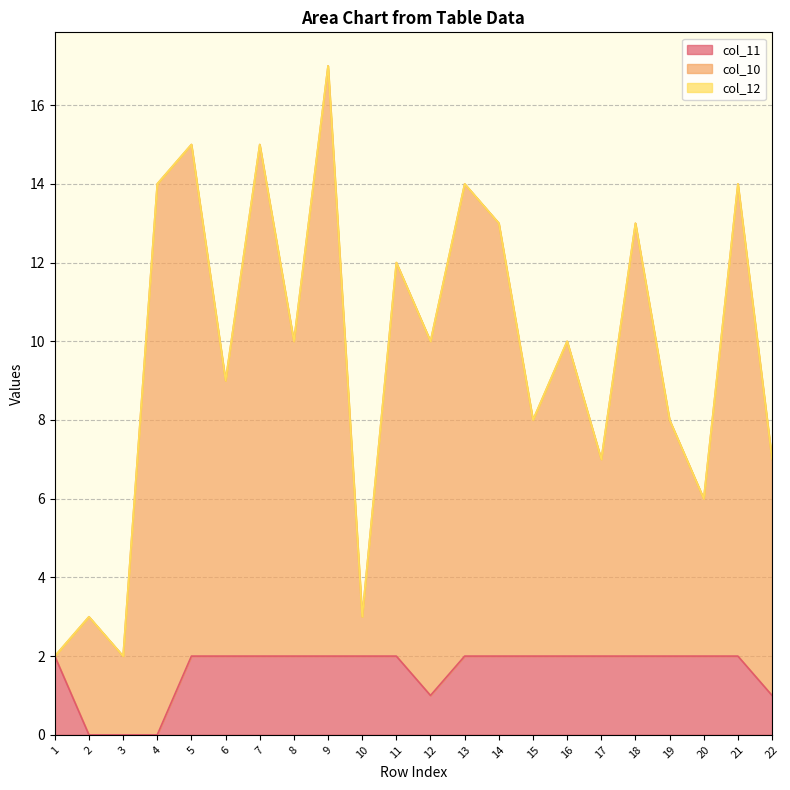

Rank the series by their average value, from highest to lowest.

col_10, col_11